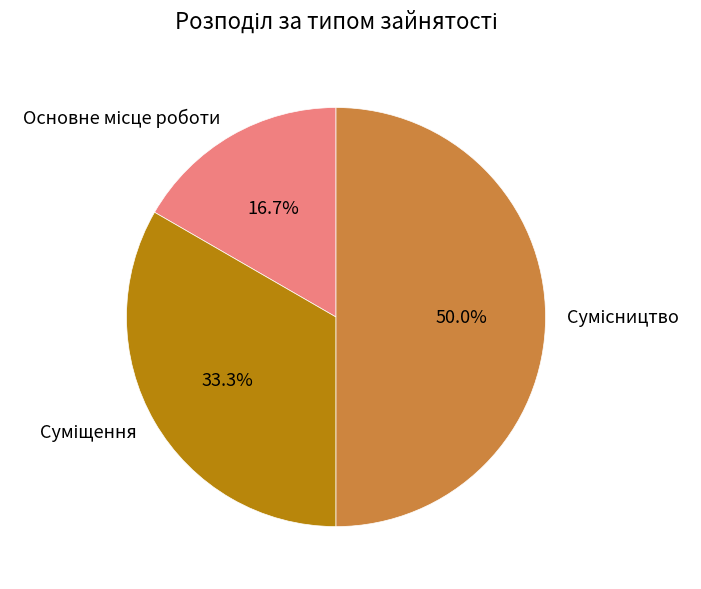

Does Суміщення represent more than half of the total?

No